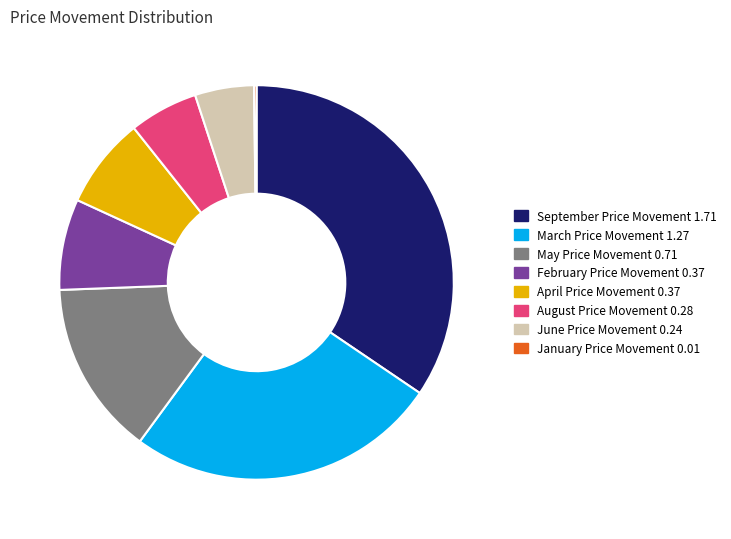

Is there a majority slice in this chart?

No